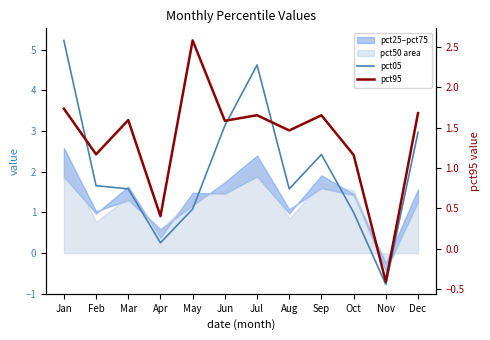

Where is the first local minimum for pct95?

Feb